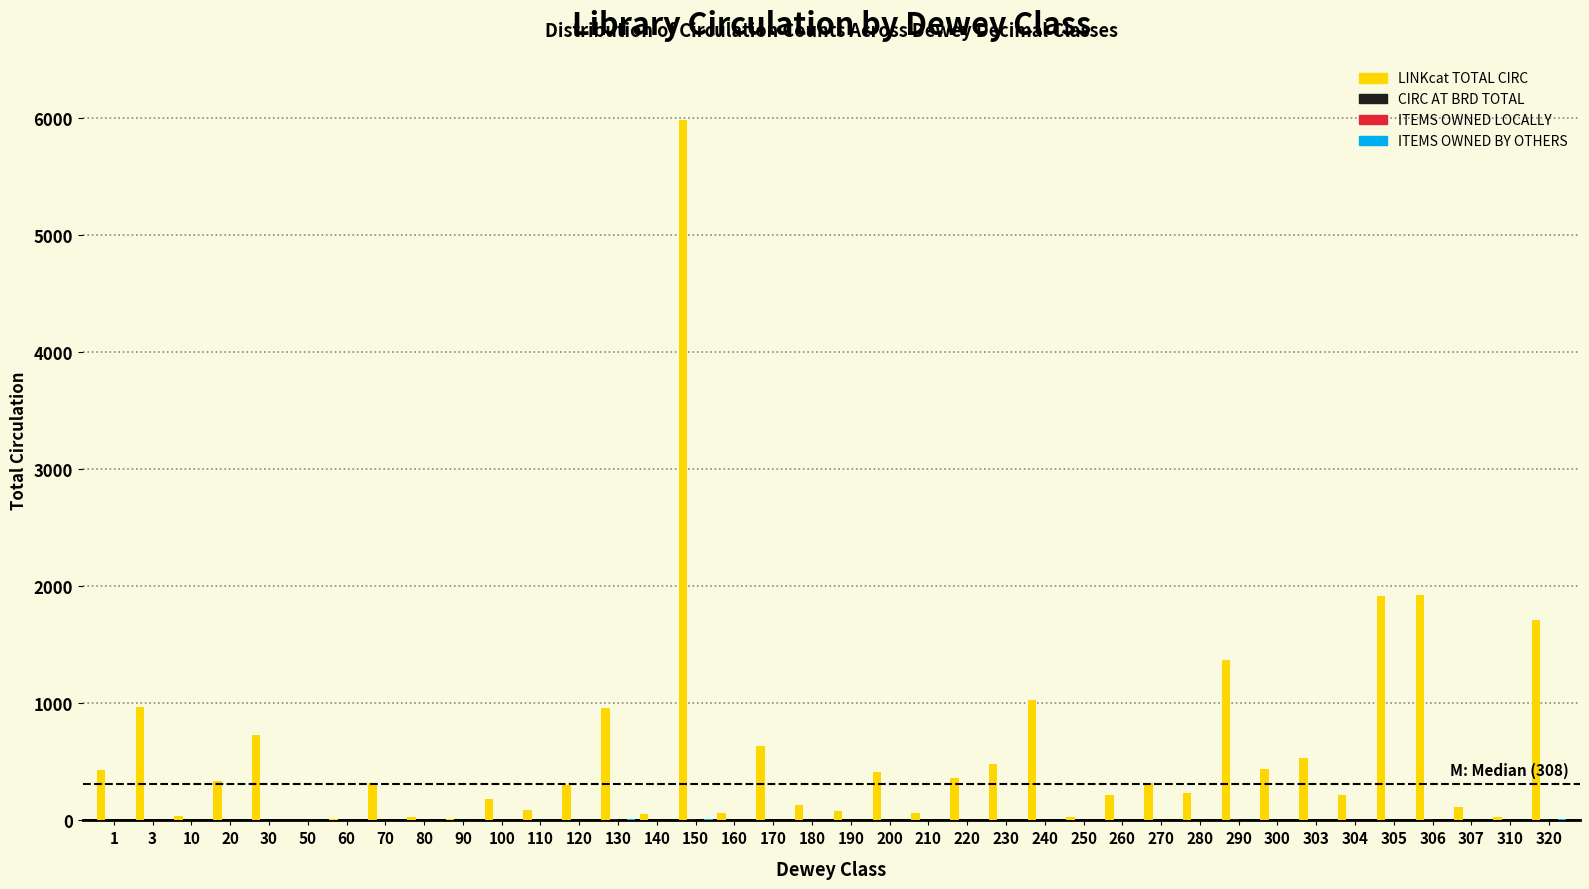

At which category does the chart reach its peak across all series?

150